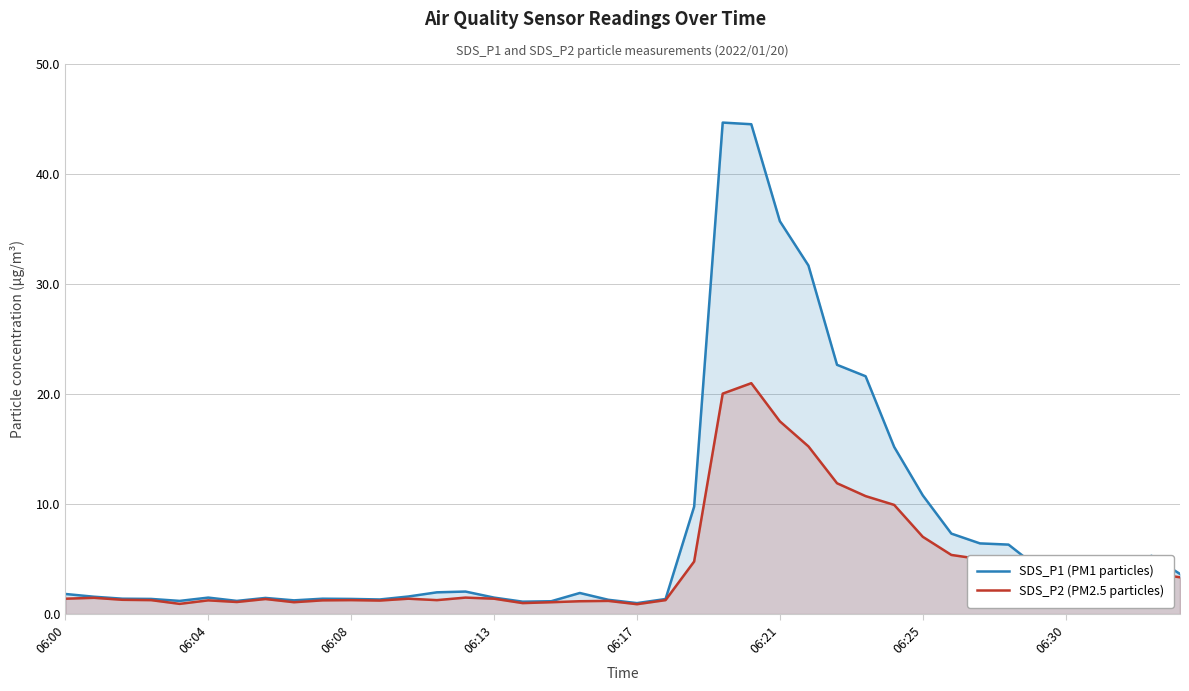

What is the total value across all series at 06:25?

17.8